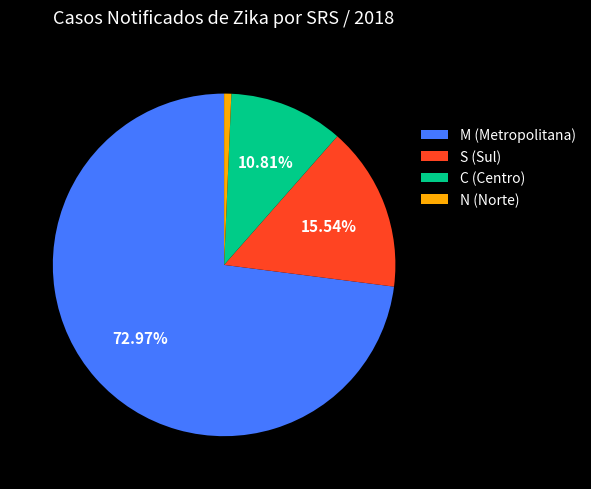

Is M (Metropolitana) the majority of the pie?

Yes